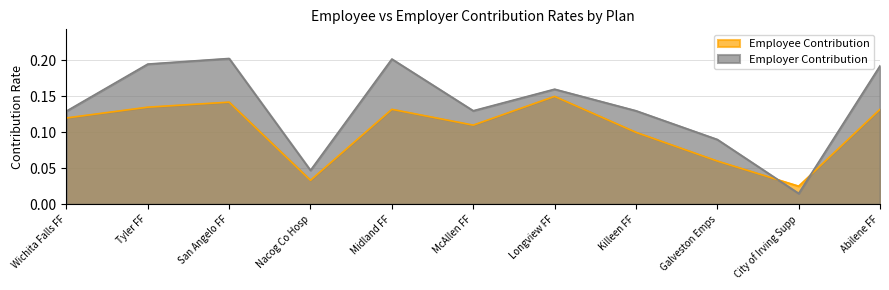

At which category does Employee Contribution reach its first local peak?

San Angelo FF